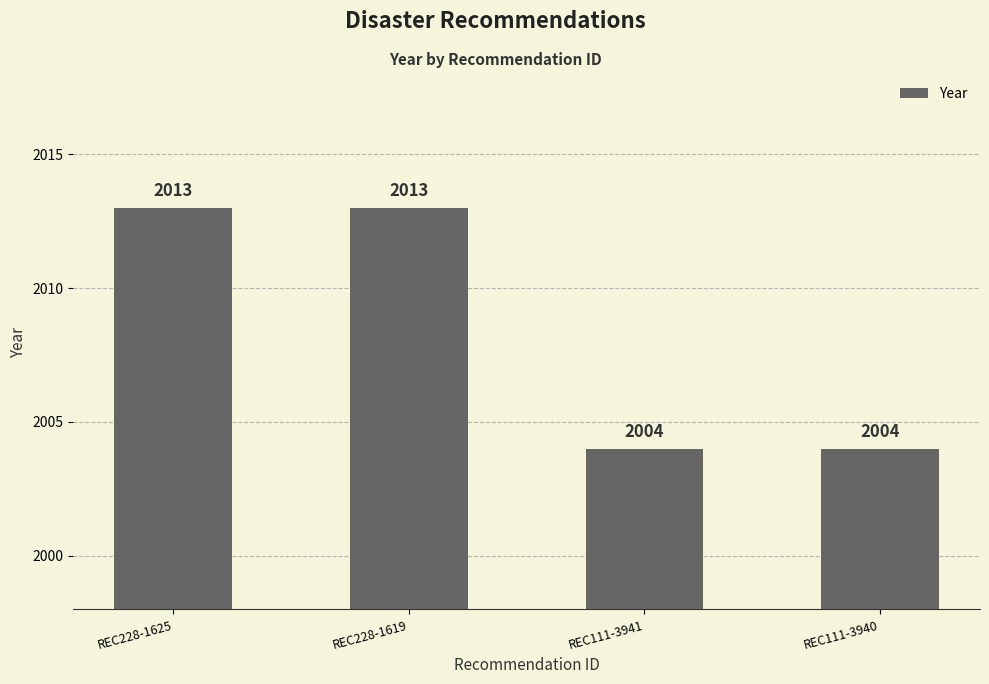

What is the value of the 2nd bar from the left?

2013